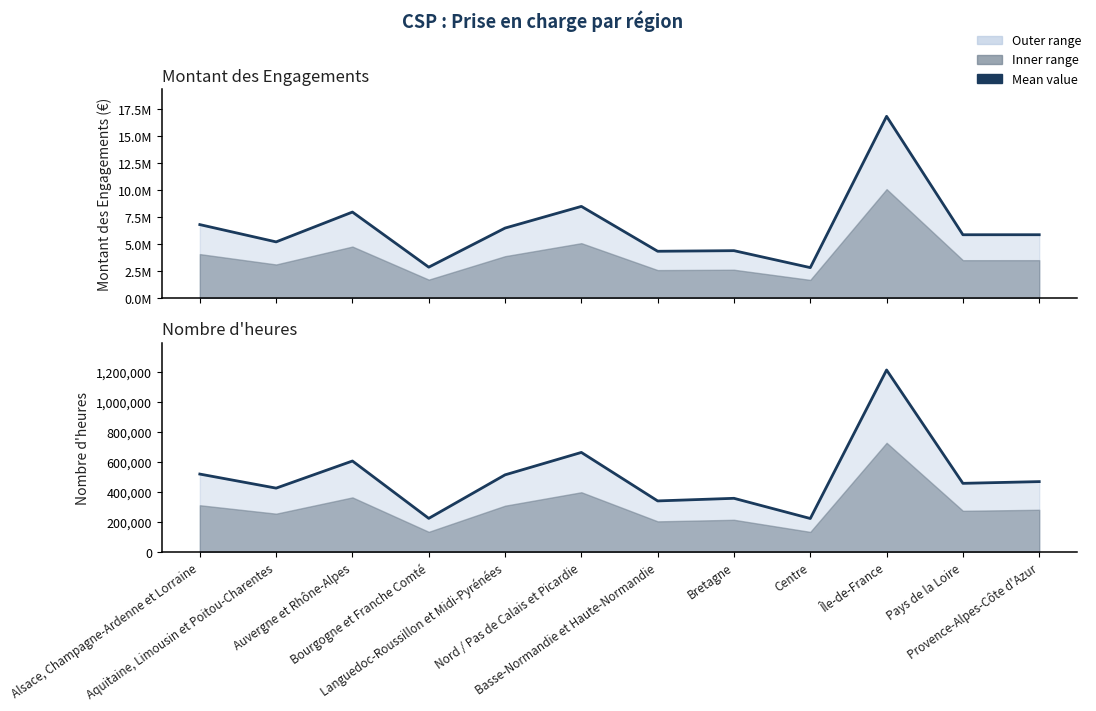

What is the sum of all Montant des Engagements values?

78067079